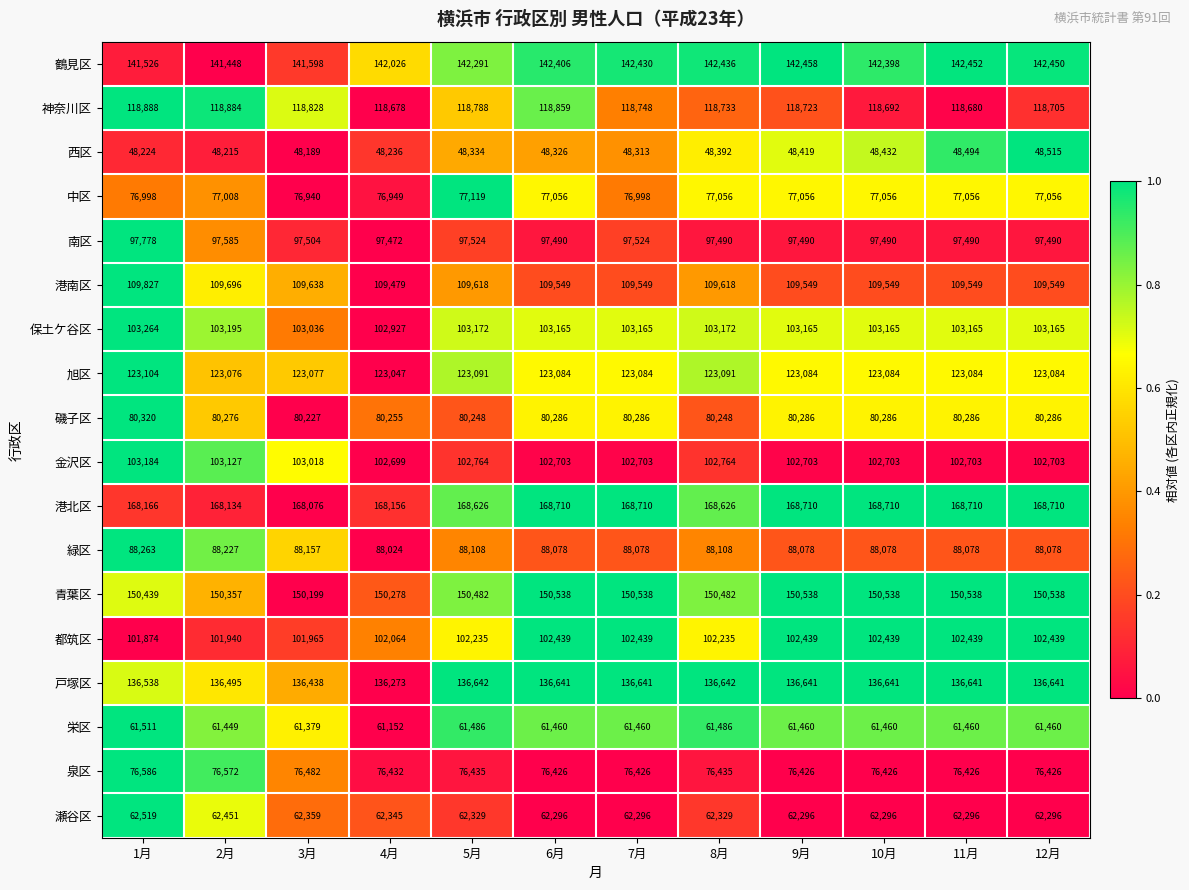

Which series has the largest range (max minus min)?

鶴見区